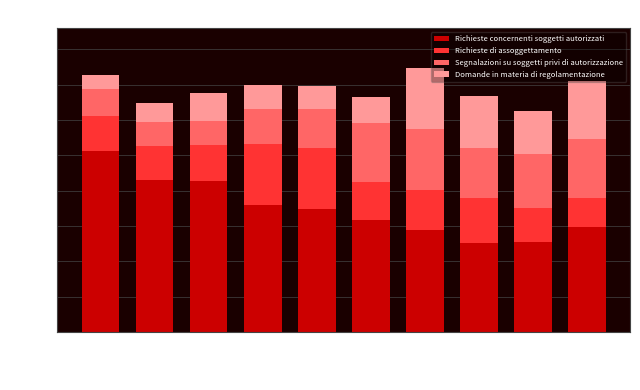

Which category has the highest value in the Richieste concernenti soggetti autorizzati series?

2014